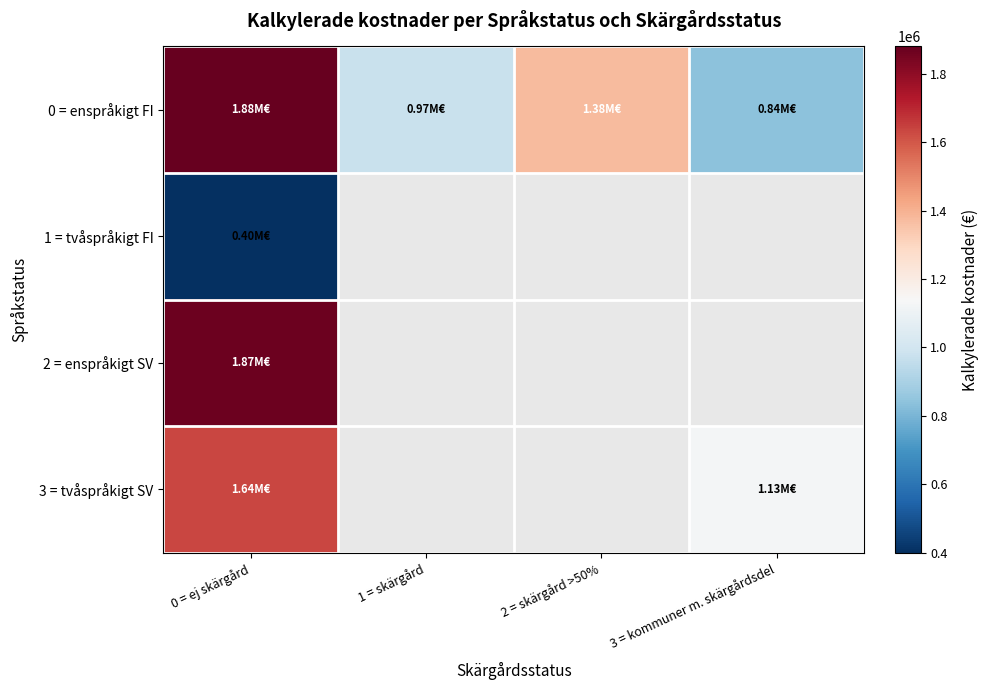

Which category has the lowest value in the 1 = tvåspråkigt FI series?

0 = ej skärgård